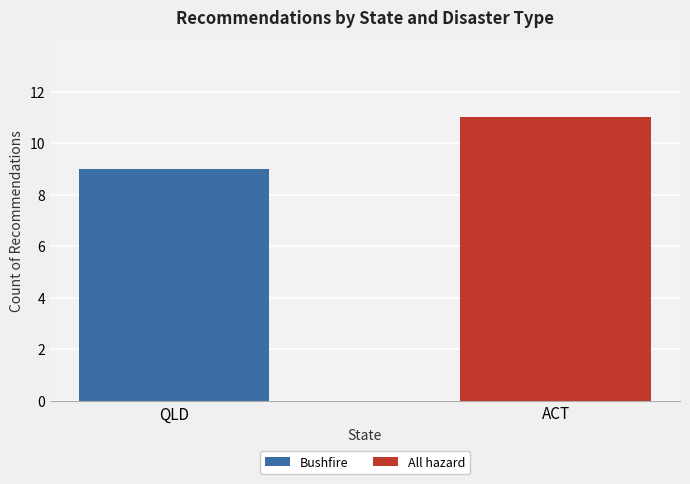

What is the approximate value of Bushfire at QLD?

9